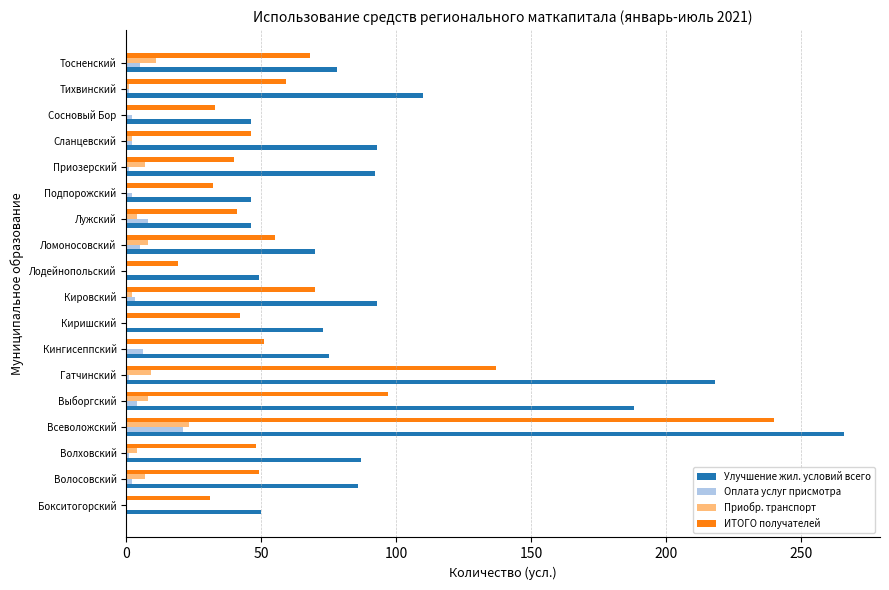

Is it true that ИТОГО получателей equals 48 at Волховский?

True